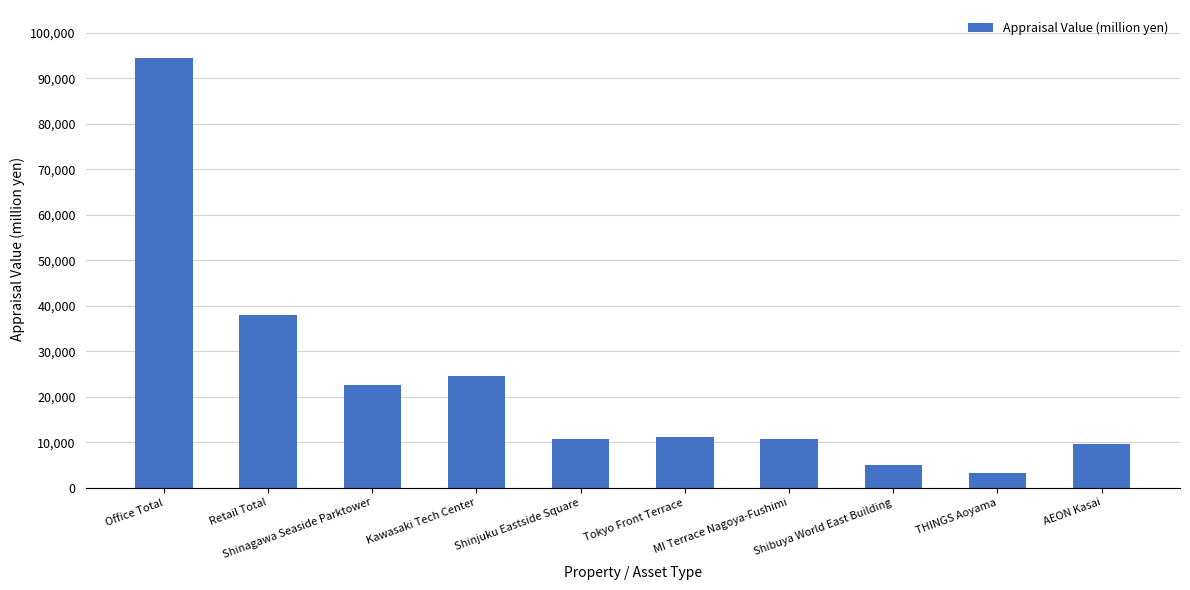

What is the smallest value displayed?

3240